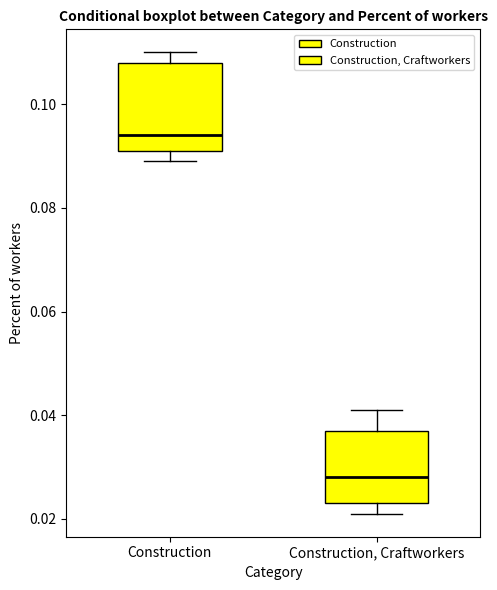

Which box's median line is the highest?

Construction